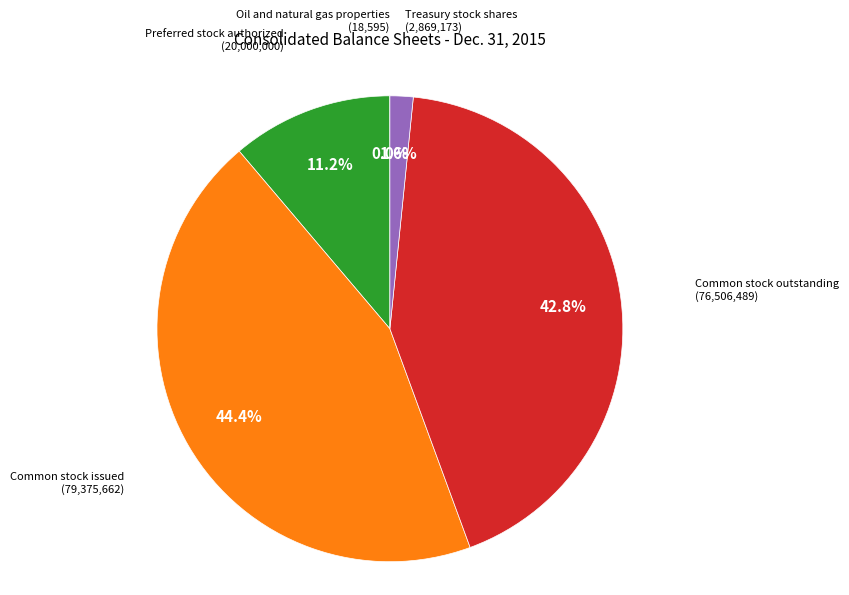

Is there a majority slice in this chart?

No